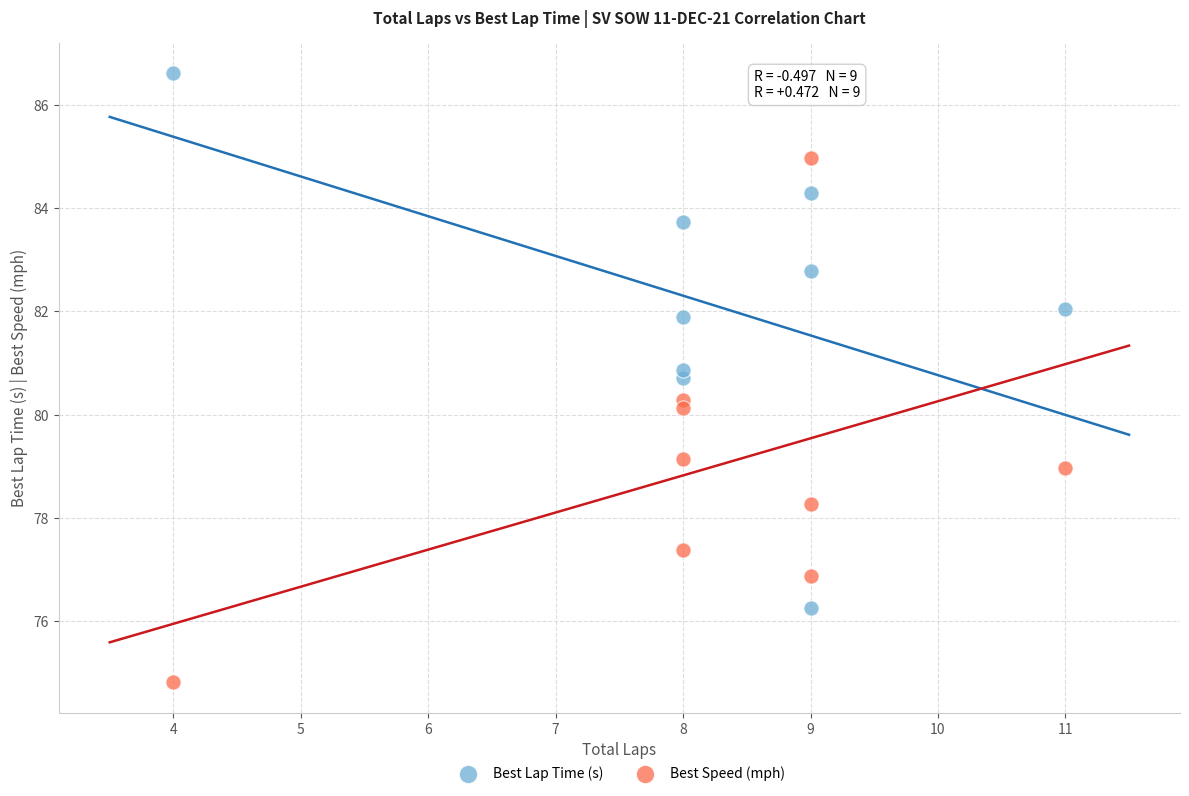

Which series contains the highest Y value?

Best Lap Time (s)